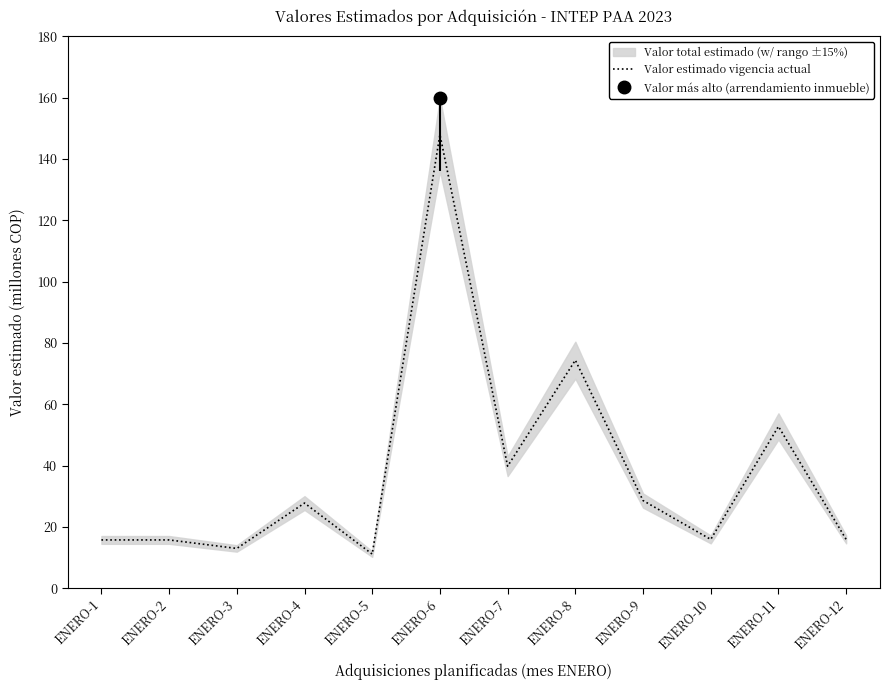

At which category does the chart reach its minimum across all series?

ENERO-5